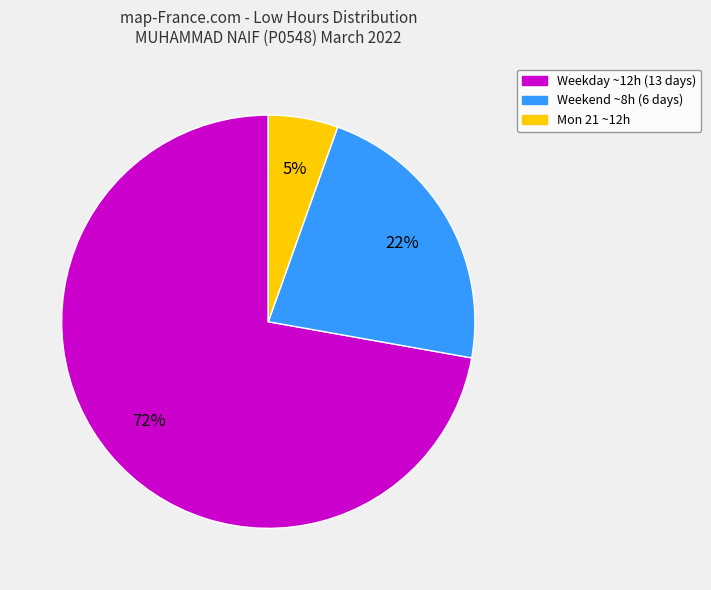

Is there any slice that represents more than half of the pie?

Yes